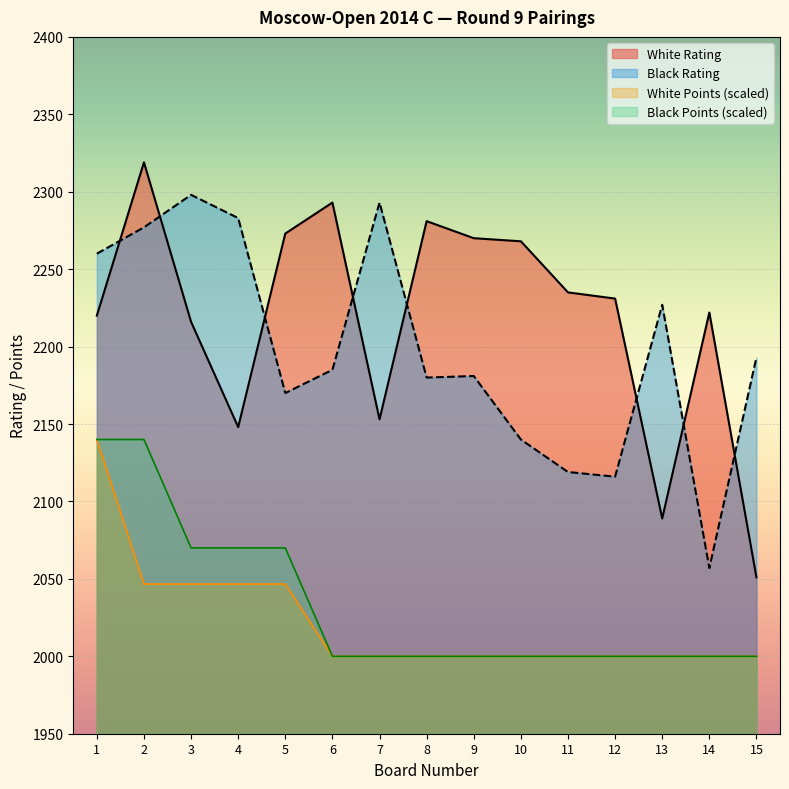

True or false: White Rating has more than 1 points higher than both neighbors.

True